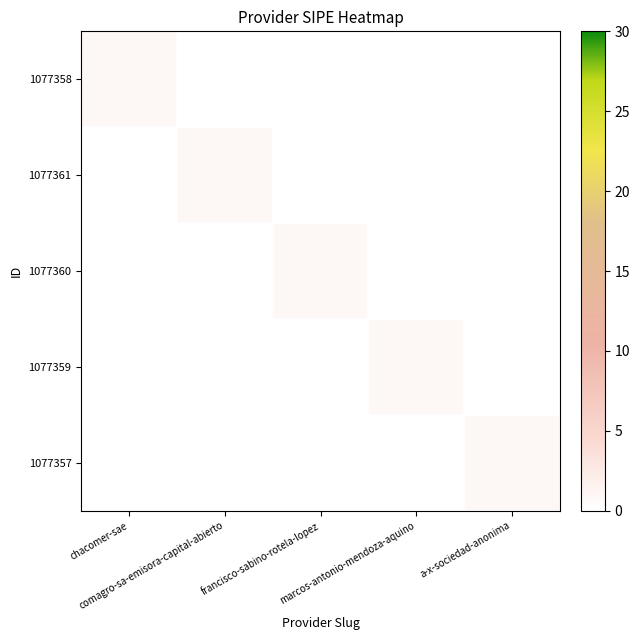

Which has a higher value, a-x-sociedad-anonima or francisco-sabino-rotela-lopez?

a-x-sociedad-anonima